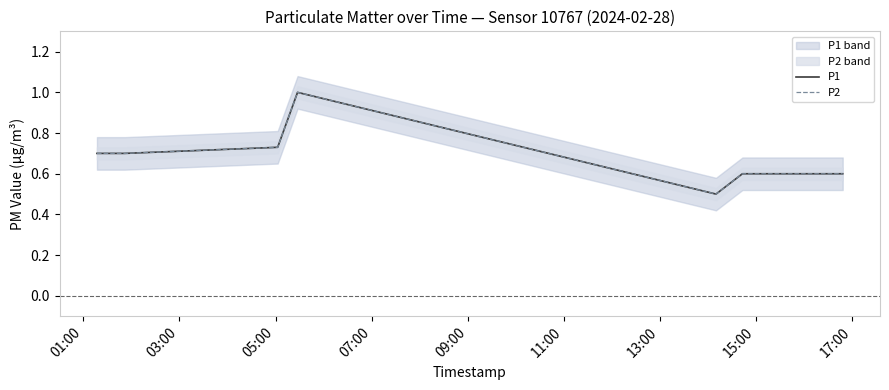

True or false: P1 and P2 intersect in this chart.

False